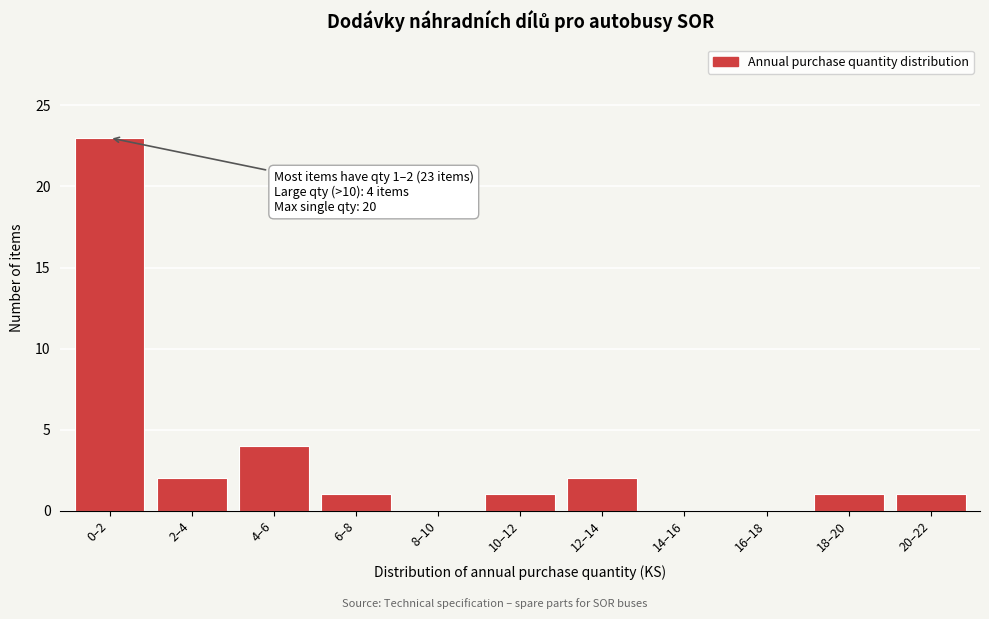

Reading right to left, transcribe all the data shown in this chart.

20–22=1	18–20=1	16–18=0	14–16=0	12–14=2	10–12=1	8–10=0	6–8=1	4–6=4	2–4=2	0–2=23